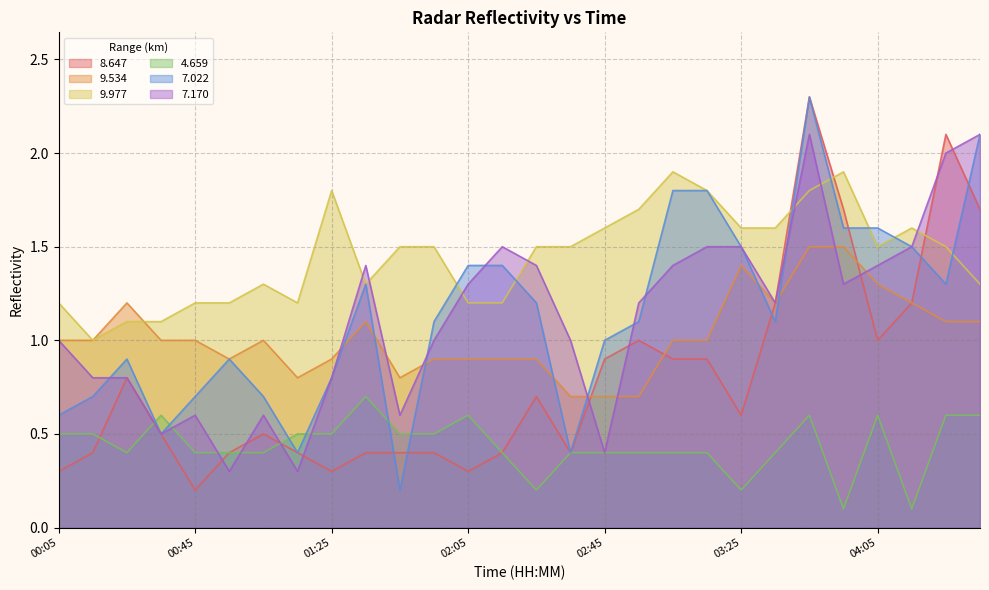

Where do   8.647 and   9.534 first cross each other?

02:35 and 02:45